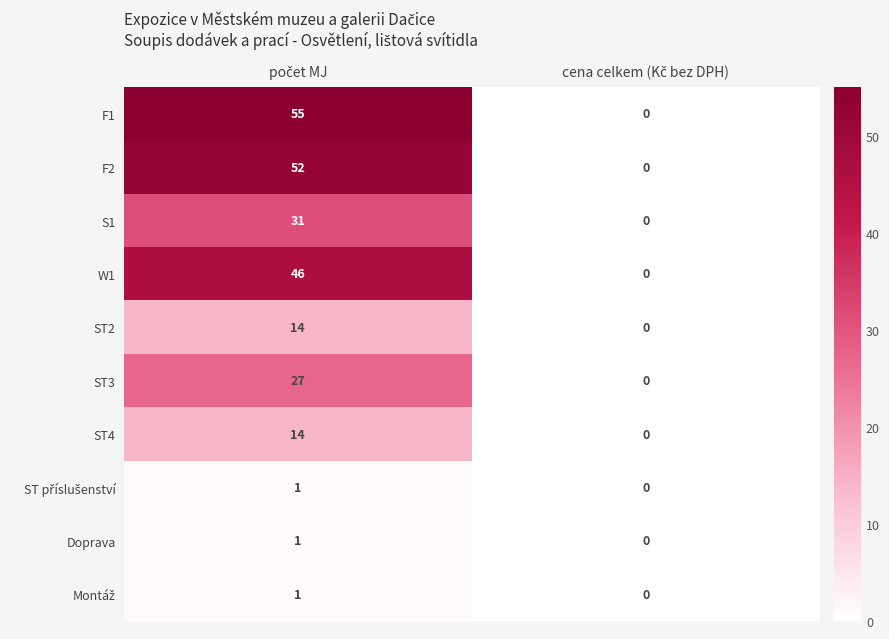

Which series has the largest range (max minus min)?

F1